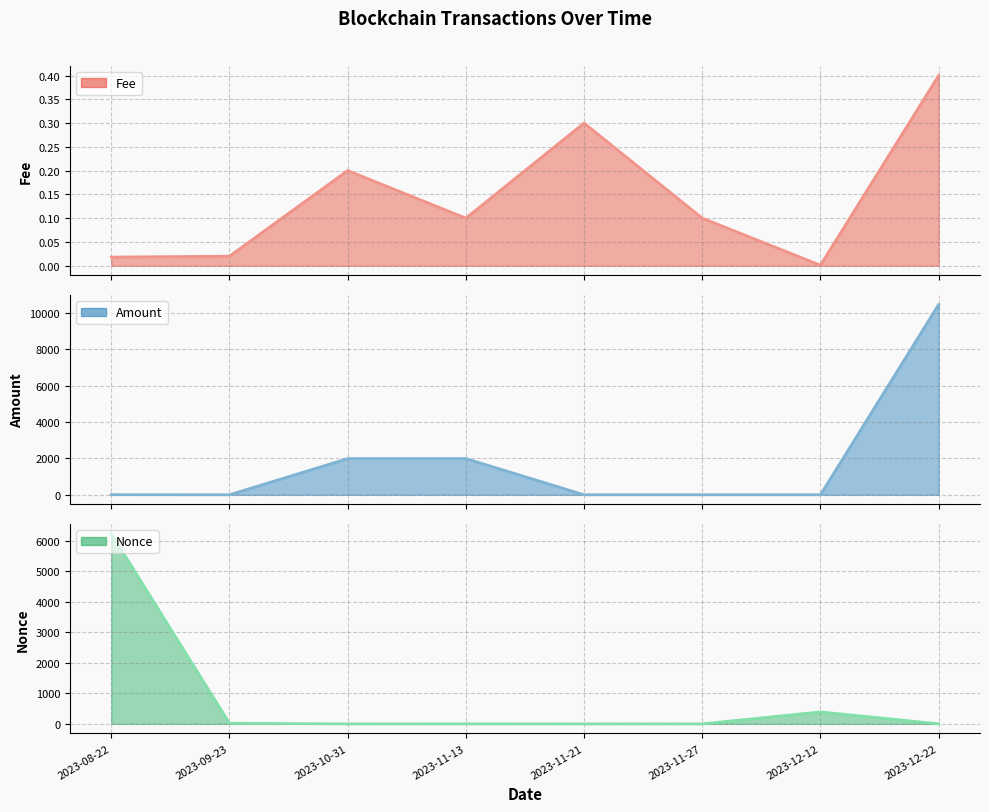

What is the greatest value displayed?

10445.4